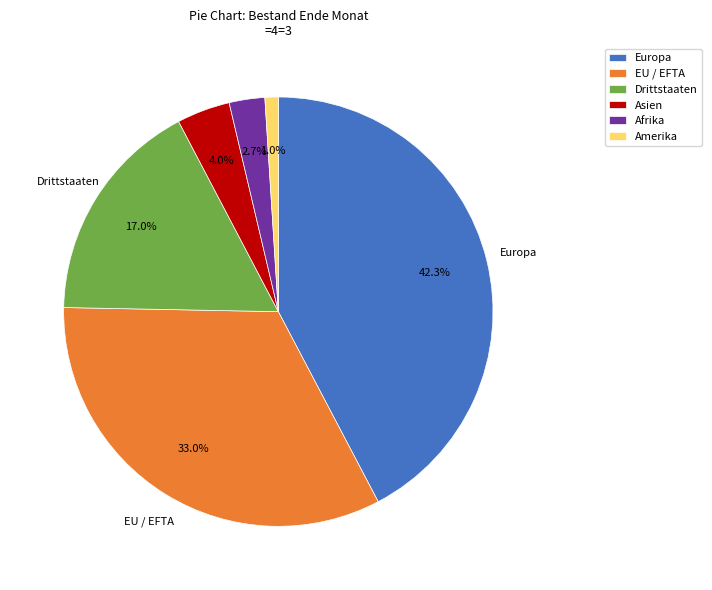

To the nearest percent, what portion does Drittstaaten represent?

17%